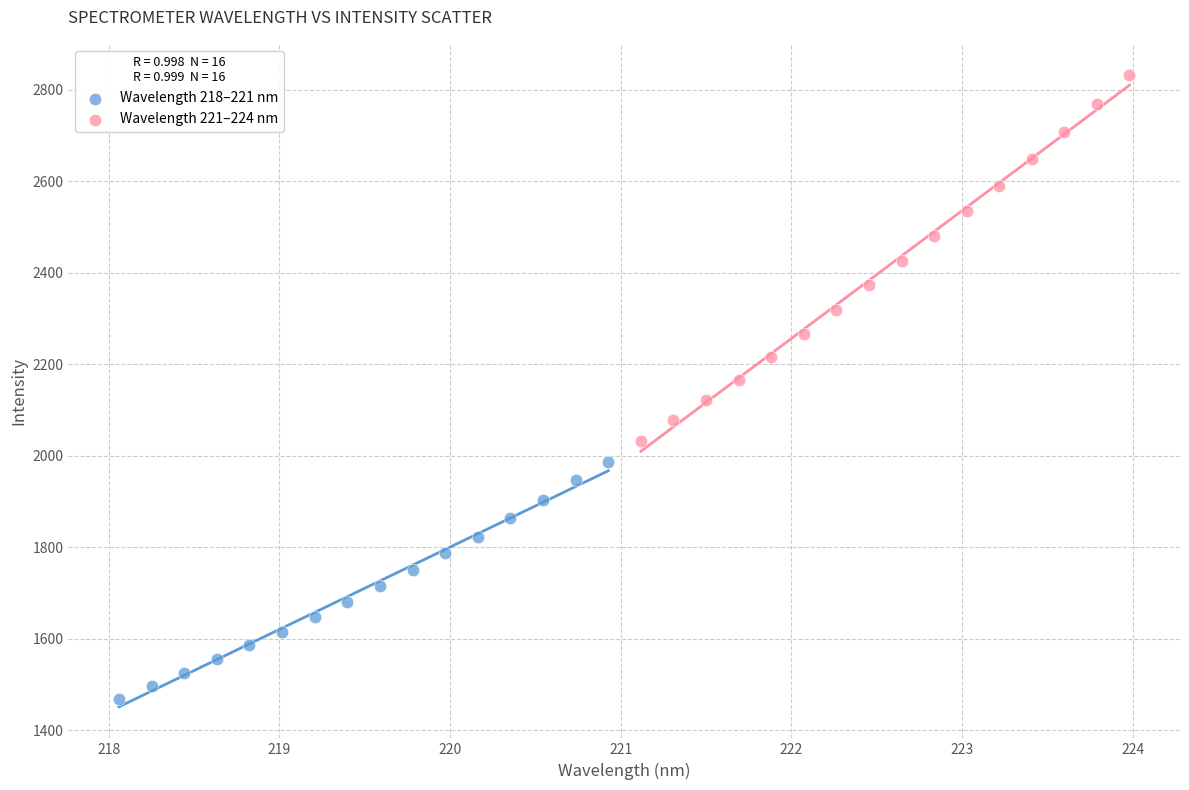

Which series has the largest Y range (max minus min)?

Wavelength 221–224 nm